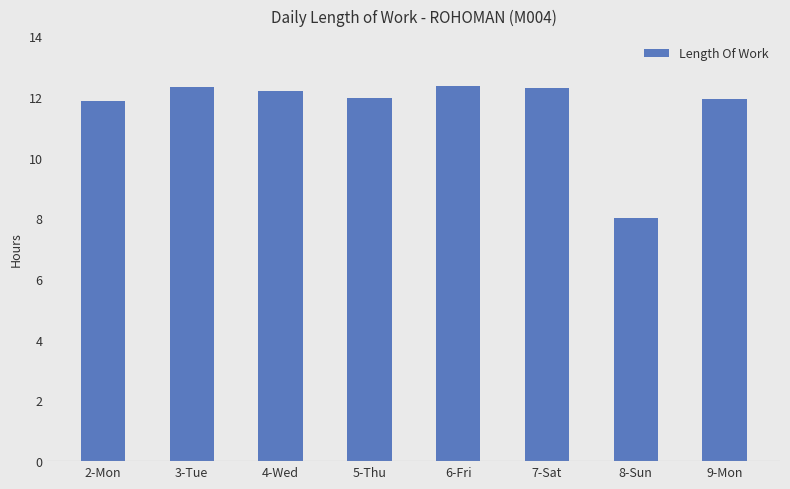

Approximately how many times larger is the value at 8-Sun compared to 9-Mon?

0.7